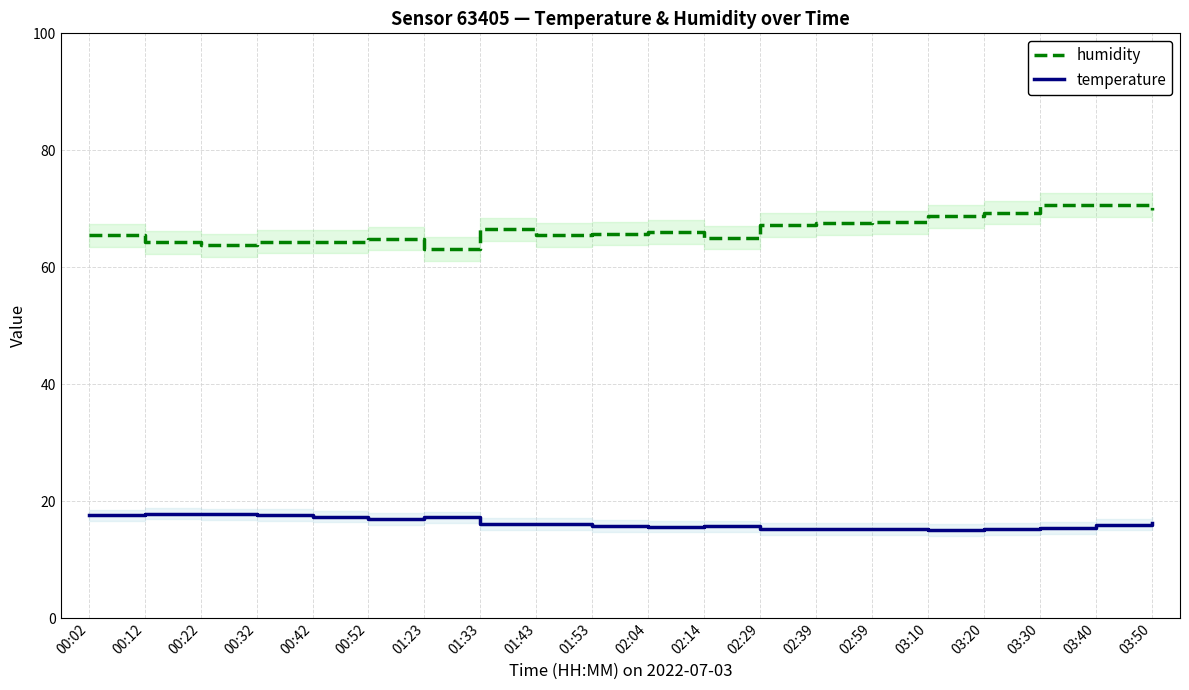

Reading right to left, transcribe all the data shown in this chart.

humidity: 03:50=69.8	03:40=70.6	03:30=70.6	03:20=69.3	03:10=68.7	02:59=67.7	02:39=67.5	02:29=67.2	02:14=65.0	02:04=66.0	01:53=65.8	01:43=65.5	01:33=66.5	01:23=63.1	00:52=64.9	00:42=64.4	00:32=64.4	00:22=63.8	00:12=64.2	00:02=65.5
temperature: 03:50=16.2	03:40=16.0	03:30=15.4	03:20=15.3	03:10=15.0	02:59=15.2	02:39=15.3	02:29=15.3	02:14=15.7	02:04=15.6	01:53=15.8	01:43=16.0	01:33=16.1	01:23=17.2	00:52=16.9	00:42=17.4	00:32=17.6	00:22=17.7	00:12=17.9	00:02=17.5